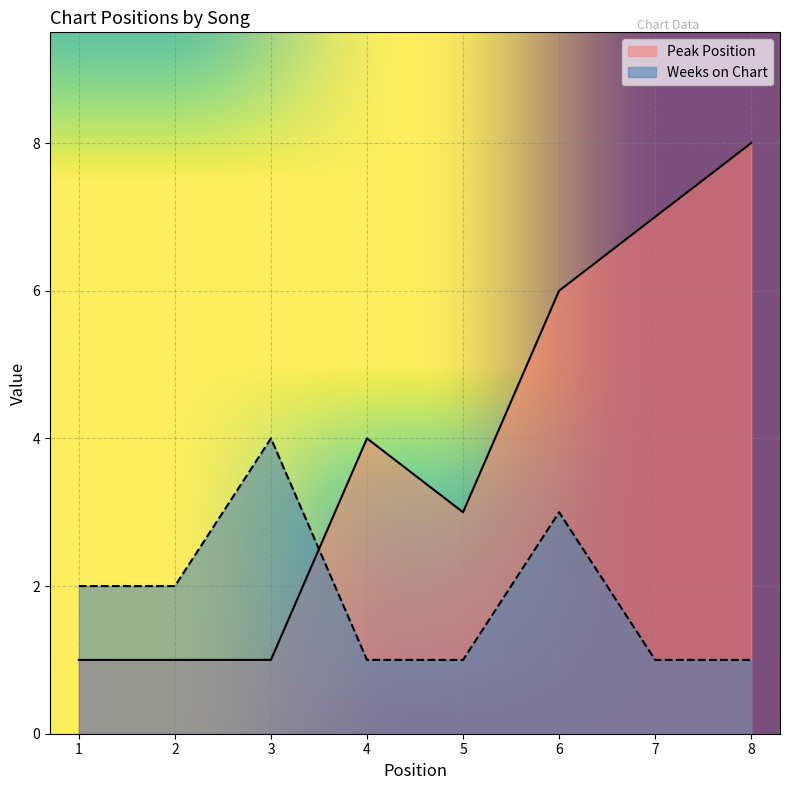

Reading left to right, what are all the values shown in this chart?

Peak Position: 1	1	1	4	3	6	7	8
Weeks on Chart: 2	2	4	1	1	3	1	1